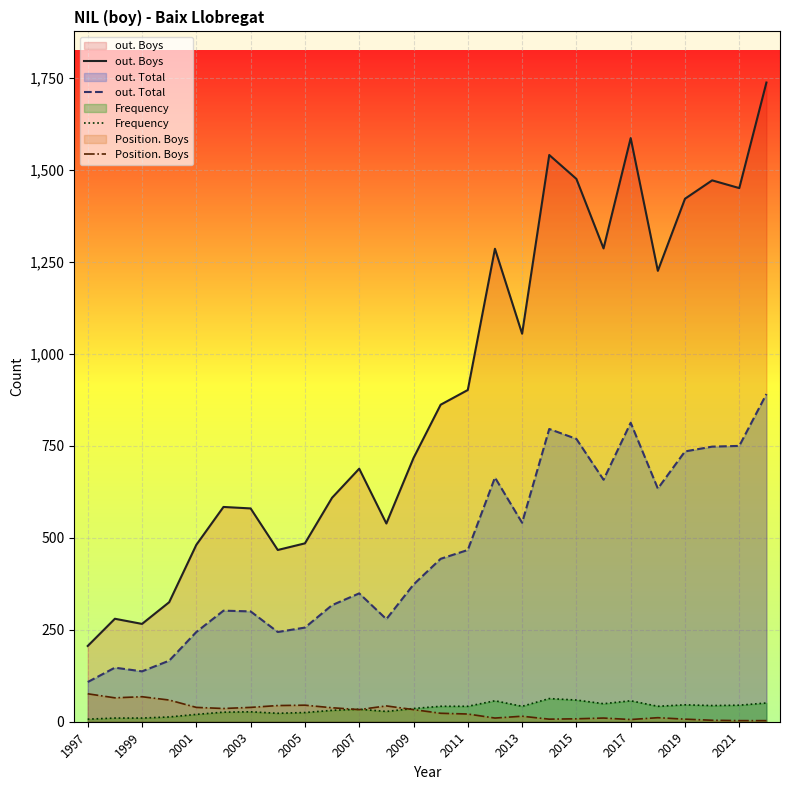

What is the total value across all series at 17?

2407